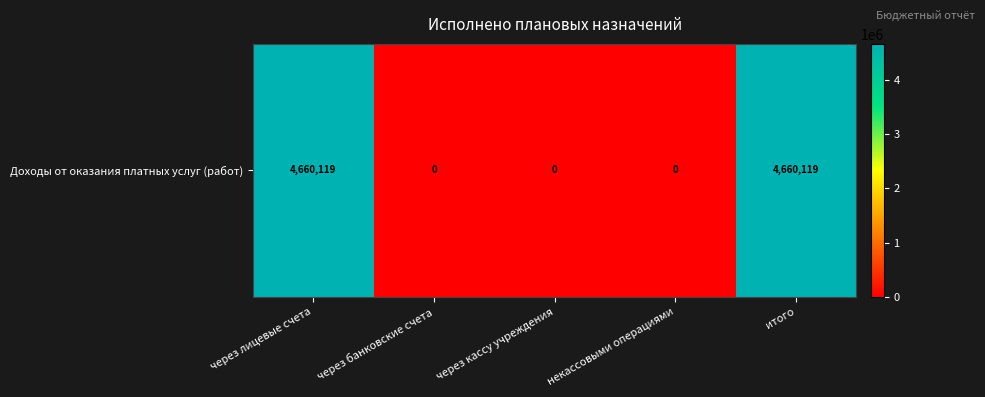

Which has a higher value, через банковские счета or итого?

итого